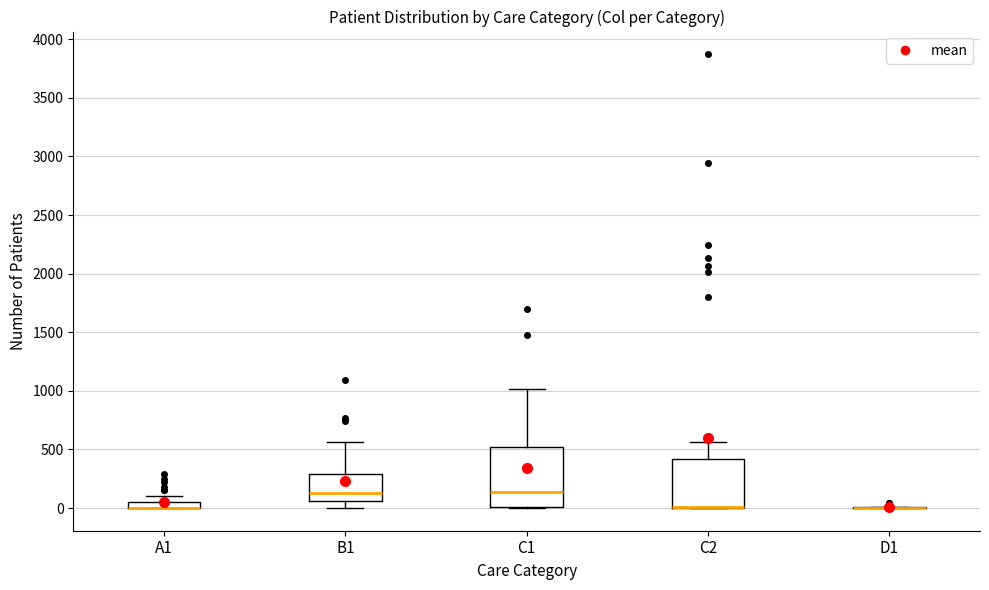

Comparing the boxes themselves (not the whiskers), which one is the tallest?

C1